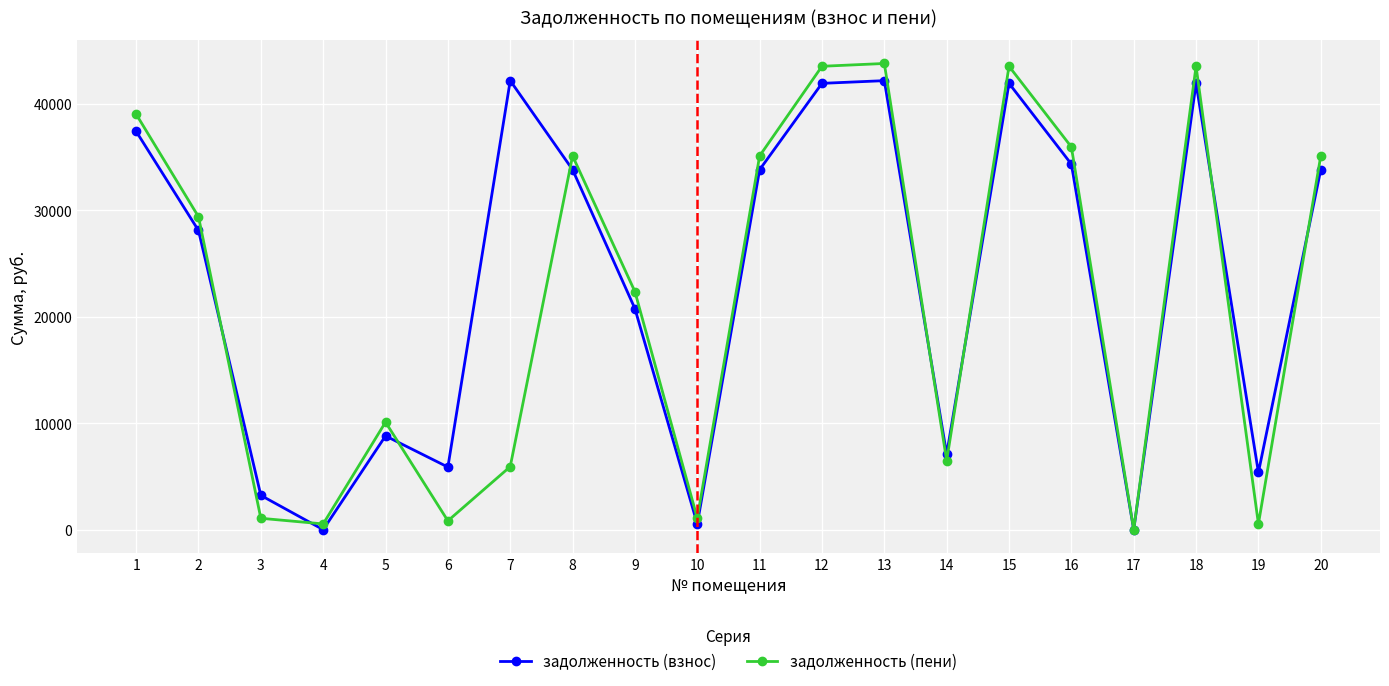

At 18, list the series in order from largest to smallest.

задолженность (пени), задолженность (взнос)